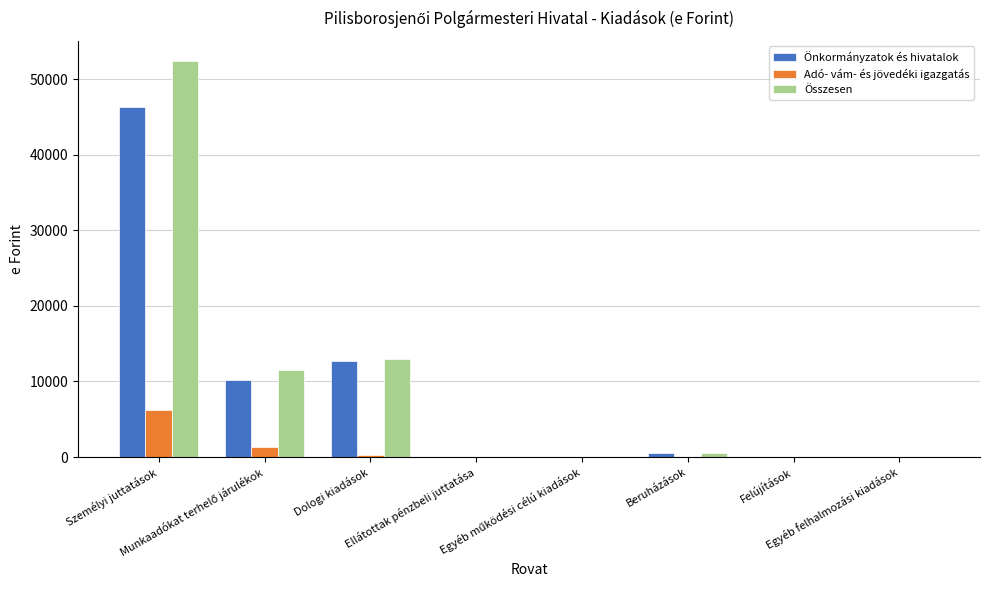

What is the sum of all Önkormányzatok és hivatalok values?

69791